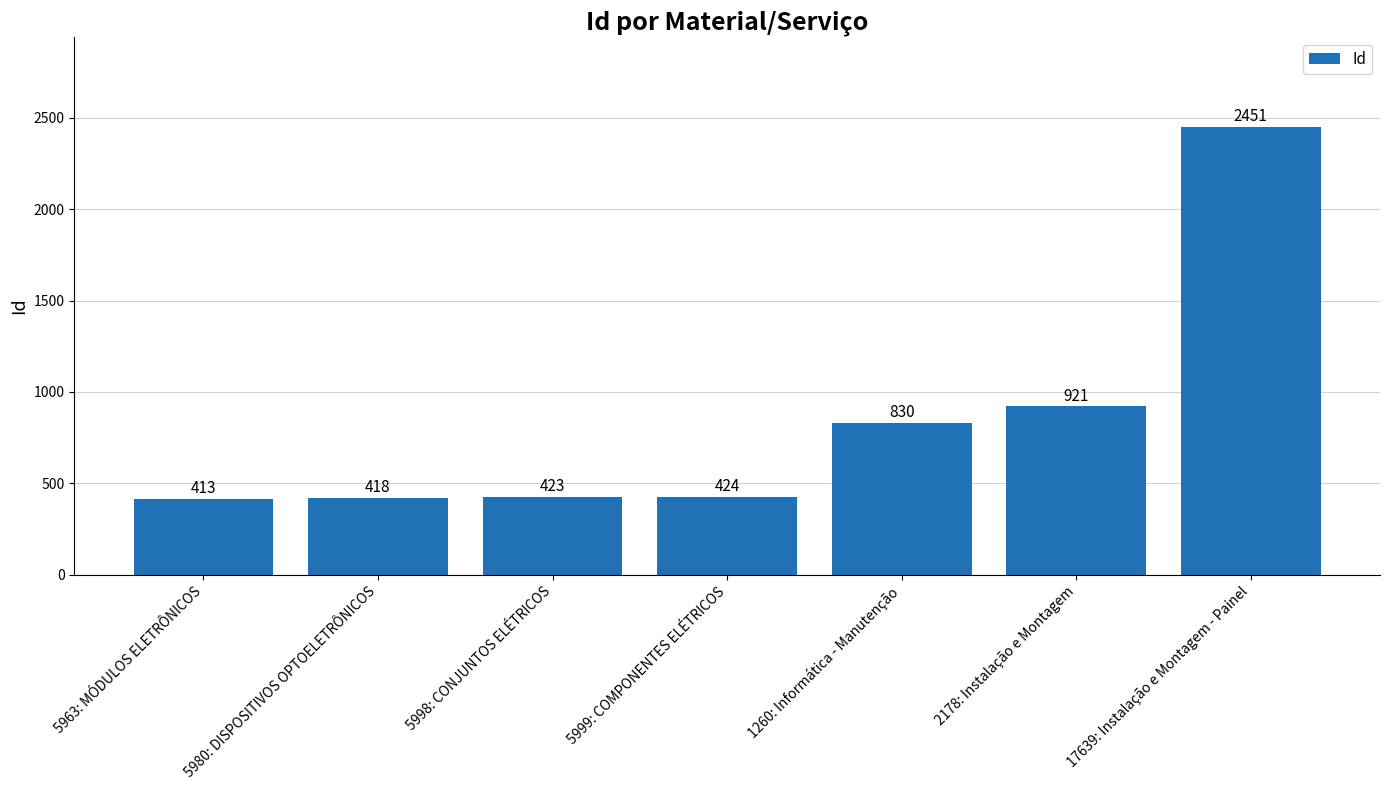

What is the difference between the values at 1260: Informática - Manutenção and 5998: CONJUNTOS ELÉTRICOS?

407